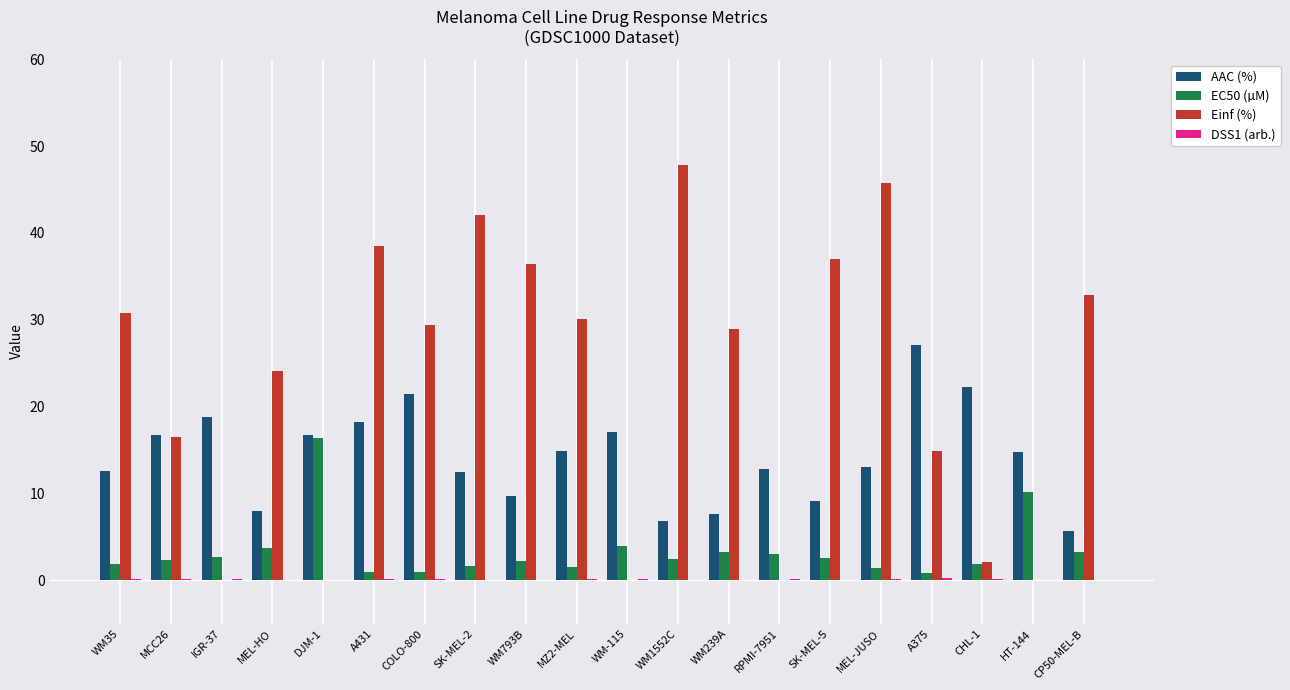

Which series has the largest total across all categories?

Einf (%)